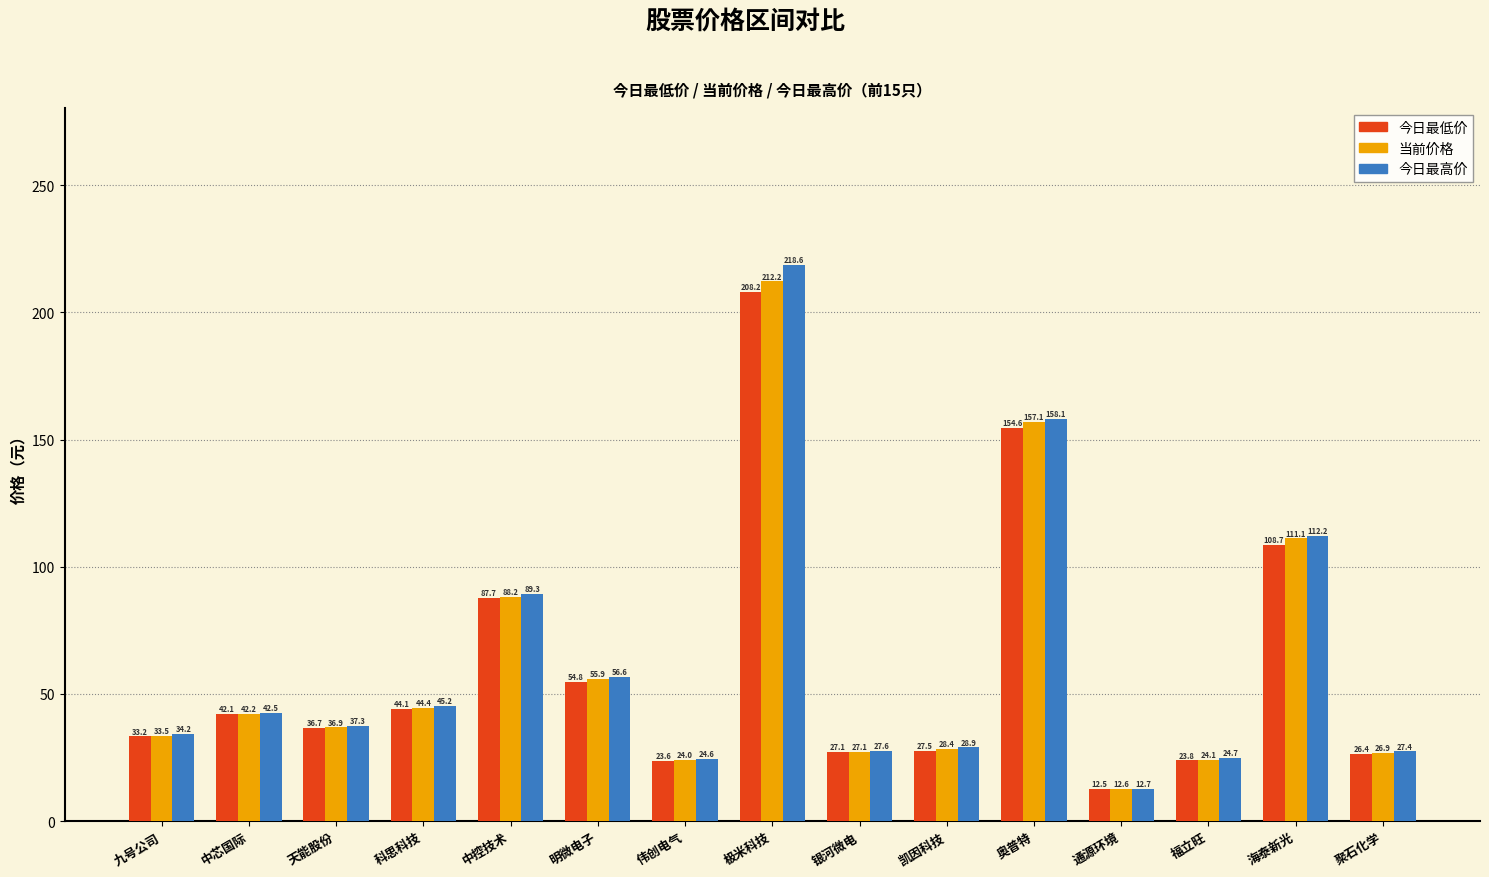

What is the difference between the maximum and minimum values in the 今日最高价 series?

206.0